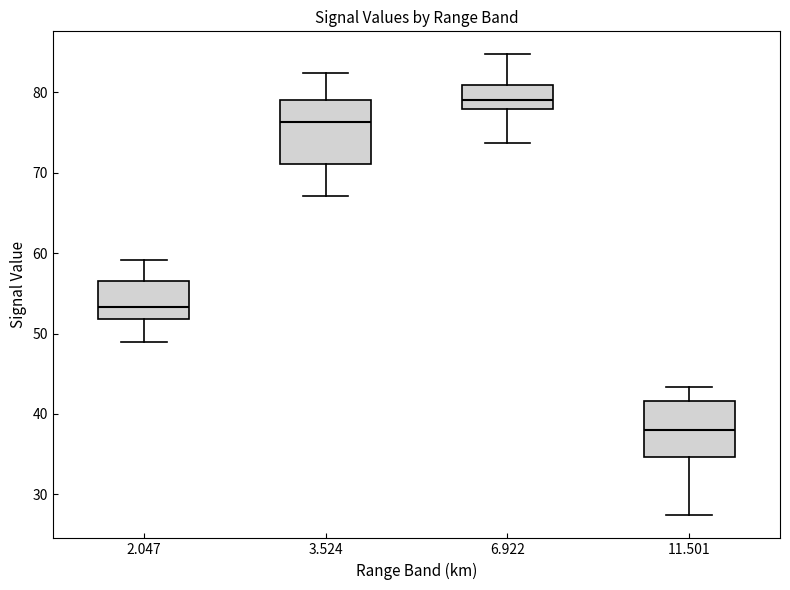

Reading left to right, transcribe this box plot: for each box, give where its median line is, the range the box spans, and where its two whiskers end, as read against the y-axis. The values are not printed on the chart, so give them approximately, as read against the axis.

2.047: median 53, box 52 to 56, whiskers 49 to 59
3.524: median 76, box 71 to 79, whiskers 67 to 82
6.922: median 79, box 78 to 81, whiskers 74 to 85
11.501: median 38, box 35 to 42, whiskers 27 to 43